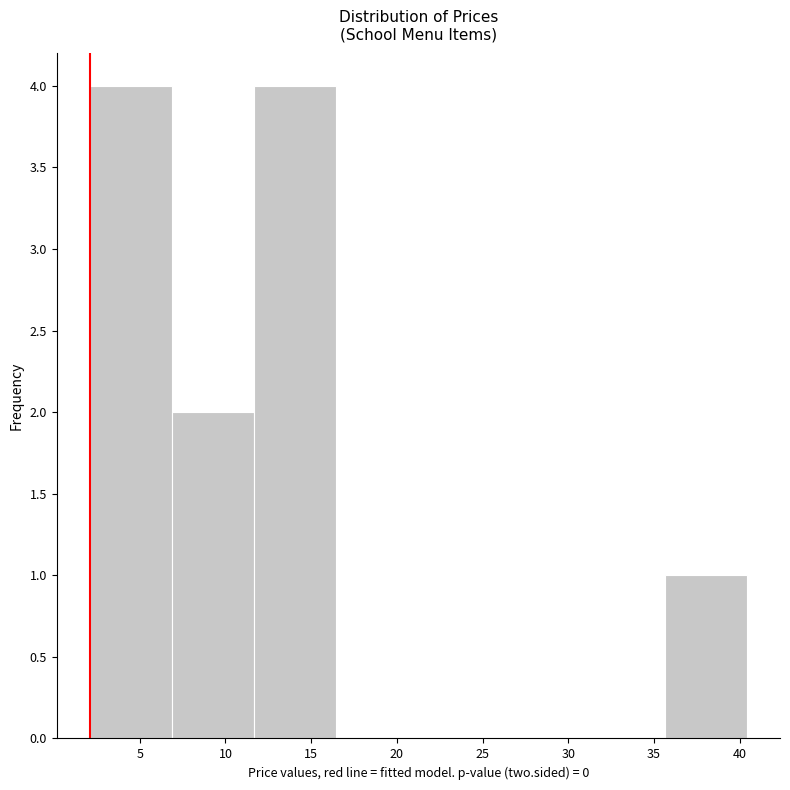

Reading left to right, transcribe this chart: for each bar, give the range it covers on the x-axis and its height. Neither the bar edges nor the heights are printed on the chart, so give them approximately, as read against the axes.

2.0 to 7.0: 4
7.0 to 11.5: 2
11.5 to 16.5: 4
16.5 to 21.5: 0
21.5 to 26.0: 0
26.0 to 31.0: 0
31.0 to 35.5: 0
35.5 to 40.5: 1